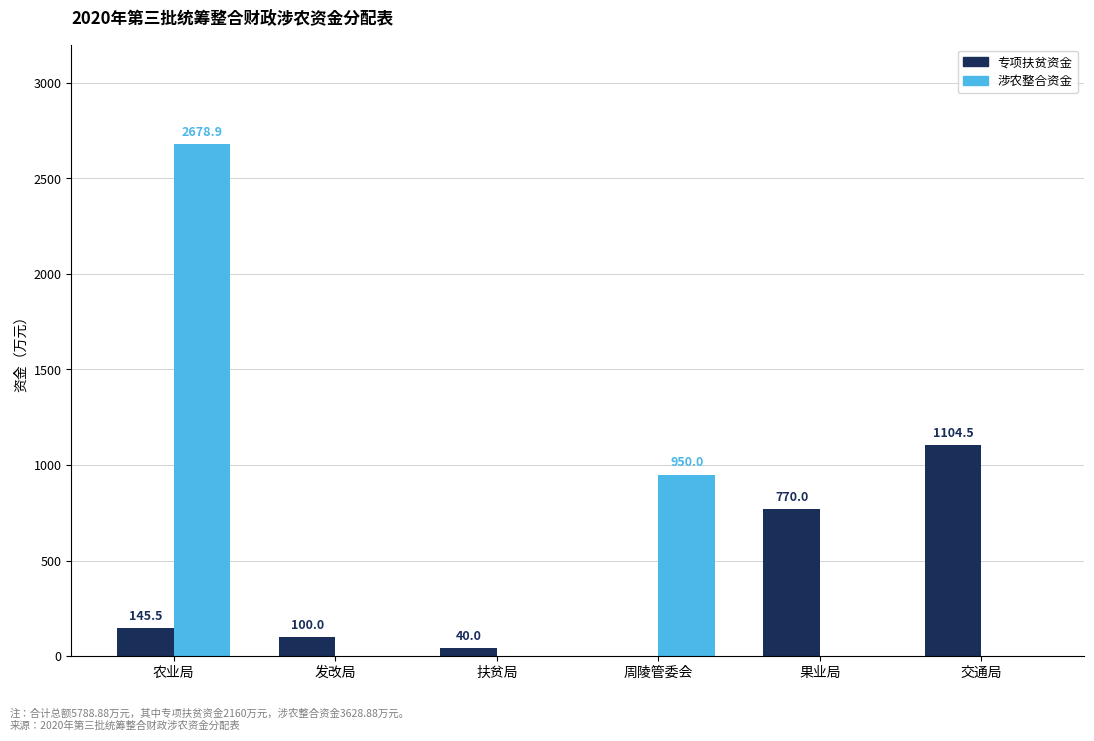

Which series has the largest total across all categories?

涉农整合资金